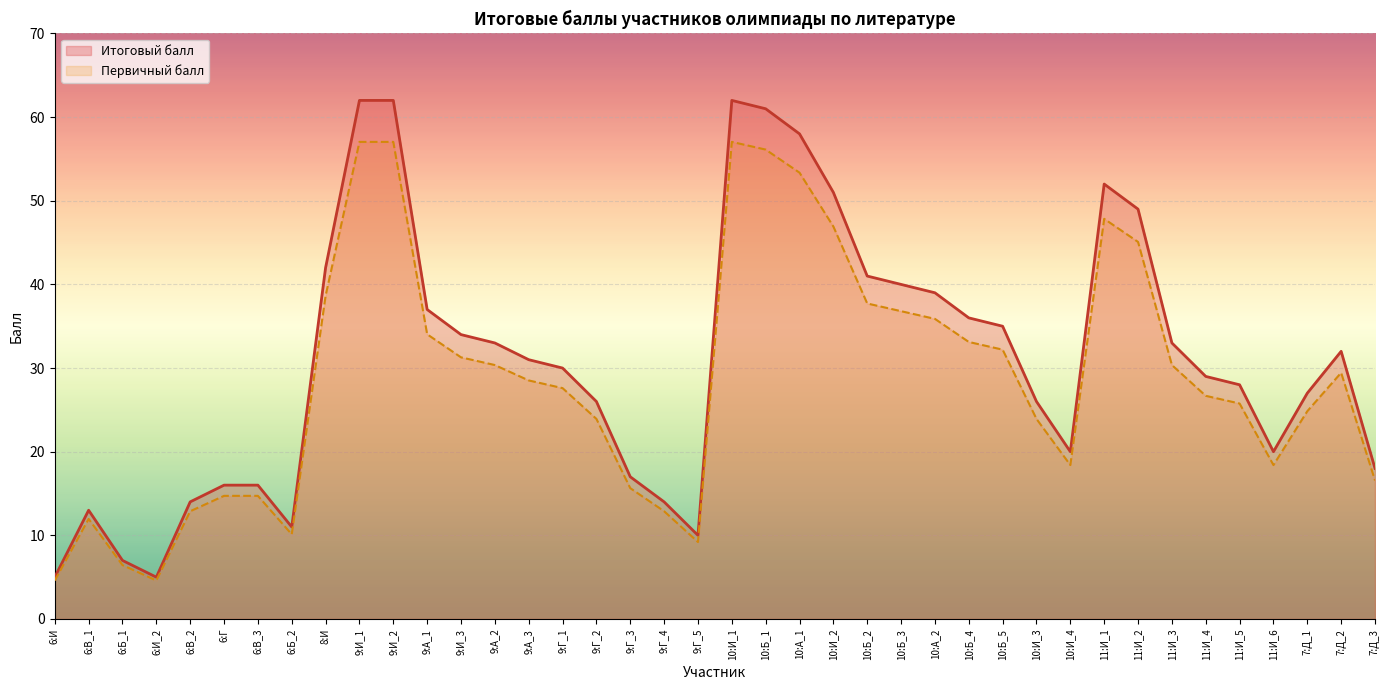

Rank the categories by Первичный балл value from lowest to highest.

6:И, 6:И_2, 6:Б_1, 9:Г_5, 6:Б_2, 6:В_1, 6:В_2, 9:Г_4, 6:Г, 6:В_3, 9:Г_3, 7:Д_3, 10:И_4, 11:И_6, 9:Г_2, 10:И_3, 7:Д_1, 11:И_5, 11:И_4, 9:Г_1, 9:А_3, 7:Д_2, 9:А_2, 11:И_3, 9:И_3, 10:Б_5, 10:Б_4, 9:А_1, 10:А_2, 10:Б_3, 10:Б_2, 8:И, 11:И_2, 10:И_2, 11:И_1, 10:А_1, 10:Б_1, 9:И_1, 9:И_2, 10:И_1